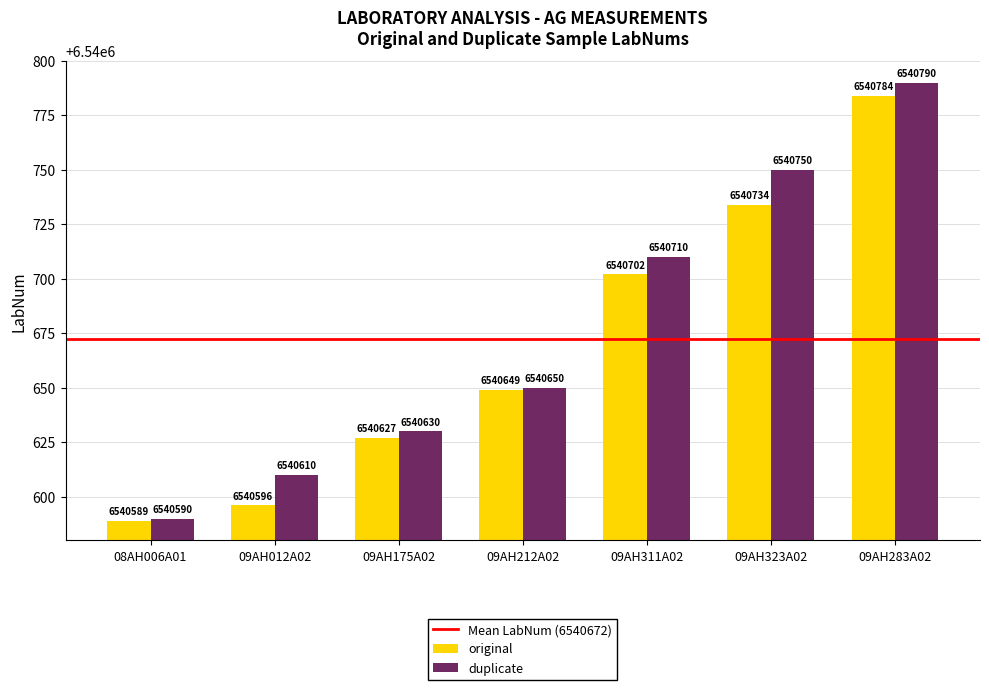

What is the label of the 5th bar from the left?

09AH311A02